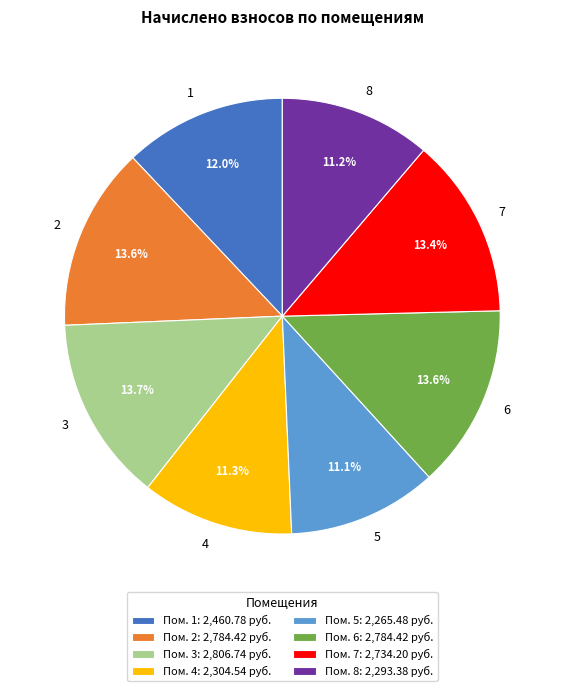

To the nearest percent, what is the difference between the largest and smallest slice percentages?

3%